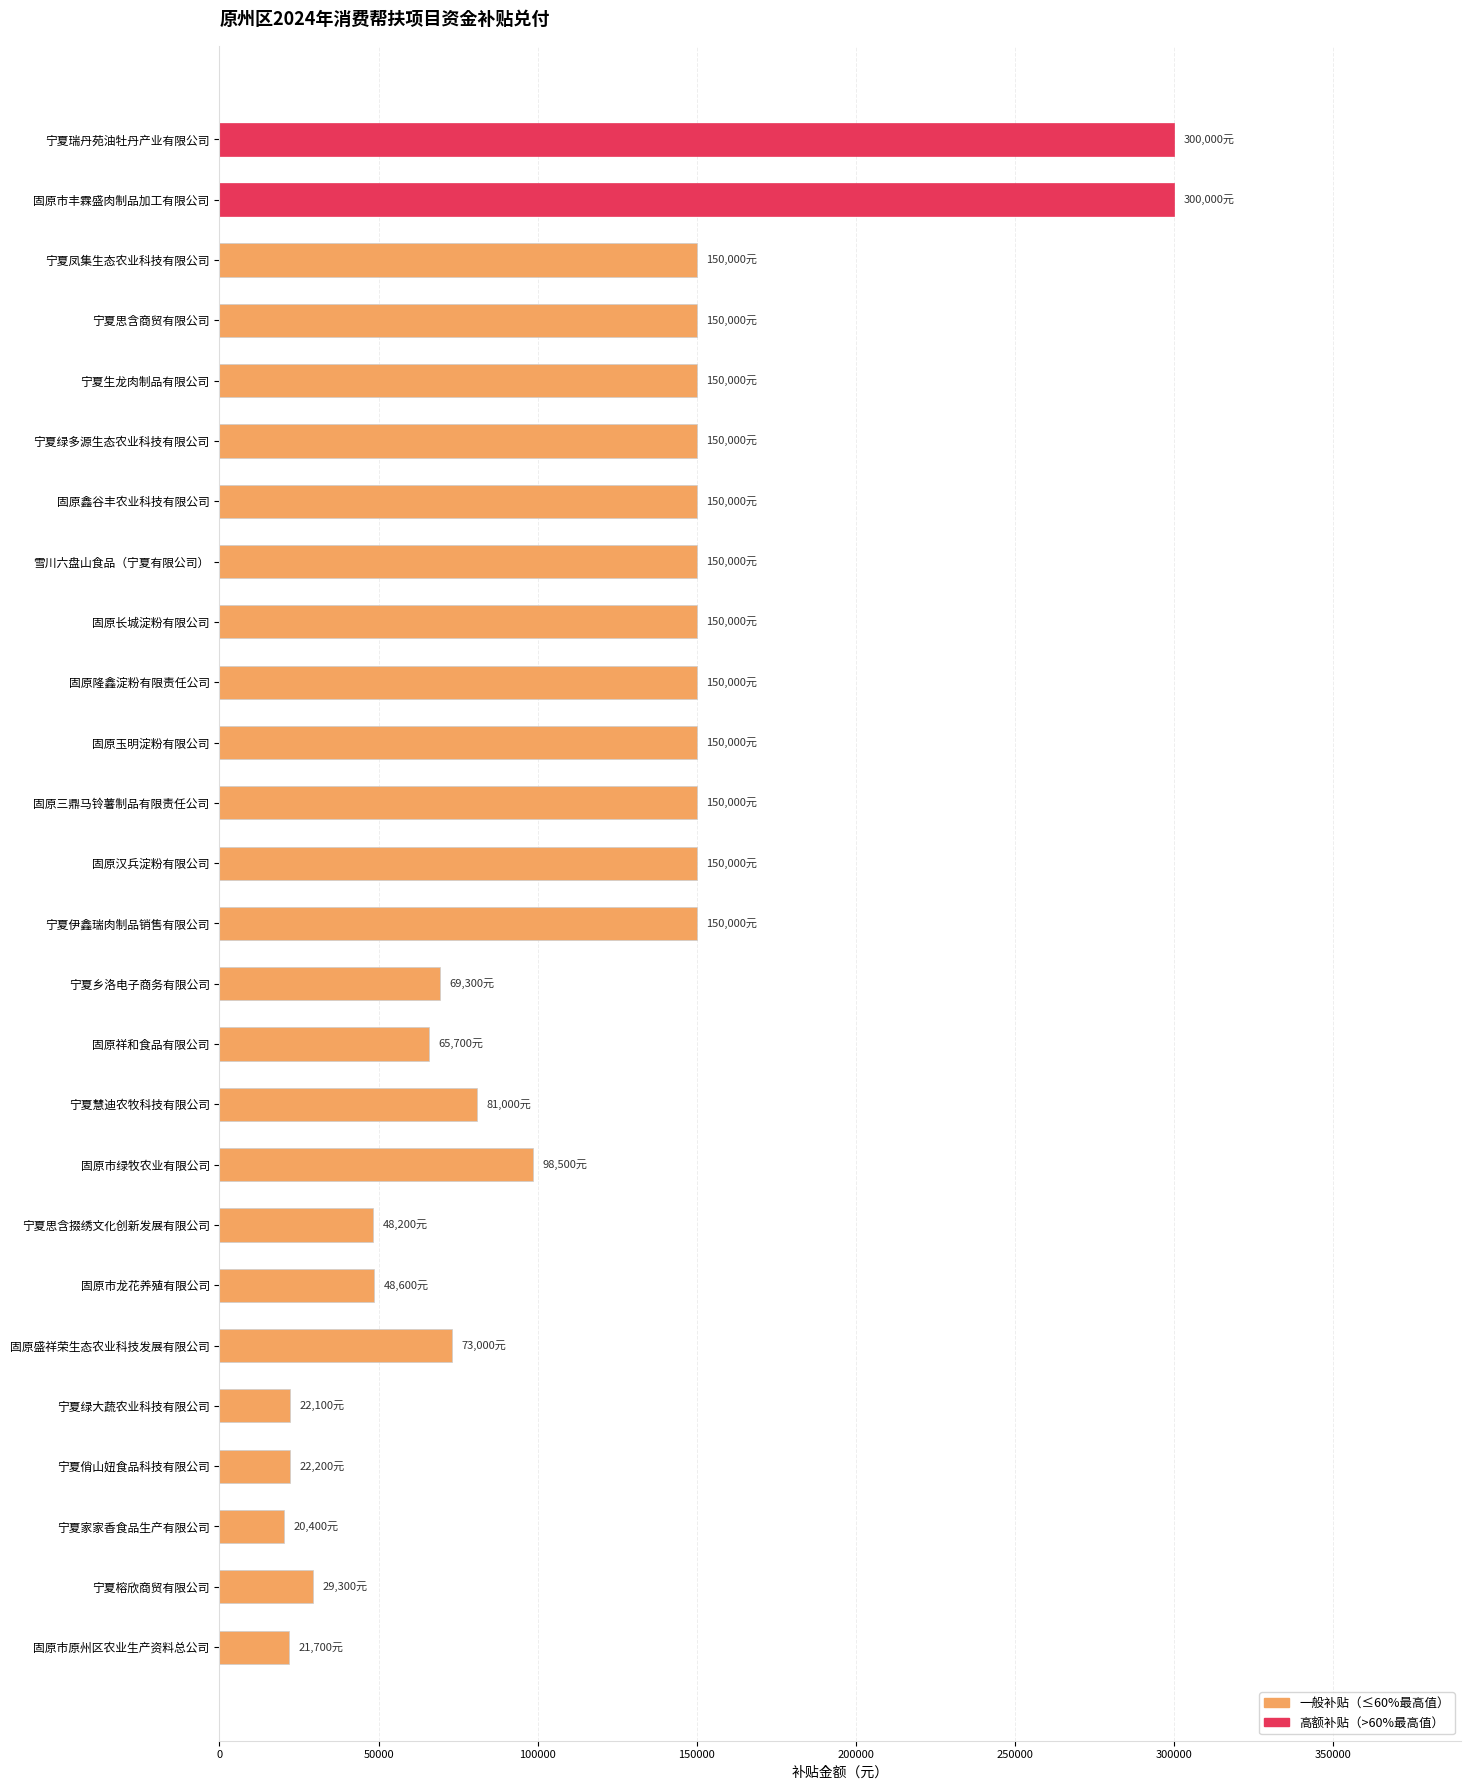

True or false: the data shows 29300 at 宁夏榕欣商贸有限公司.

True